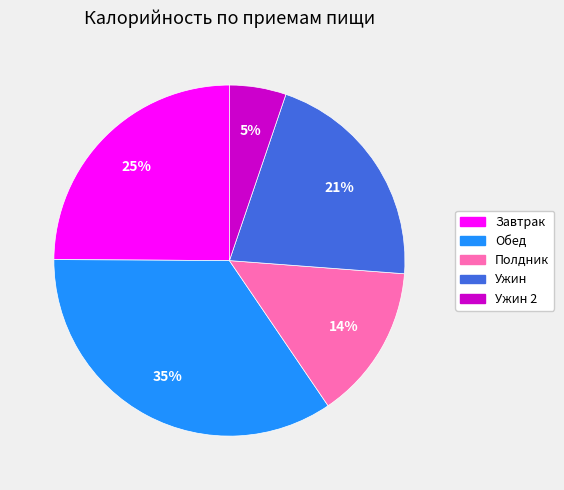

Is there any slice that represents more than half of the pie?

No